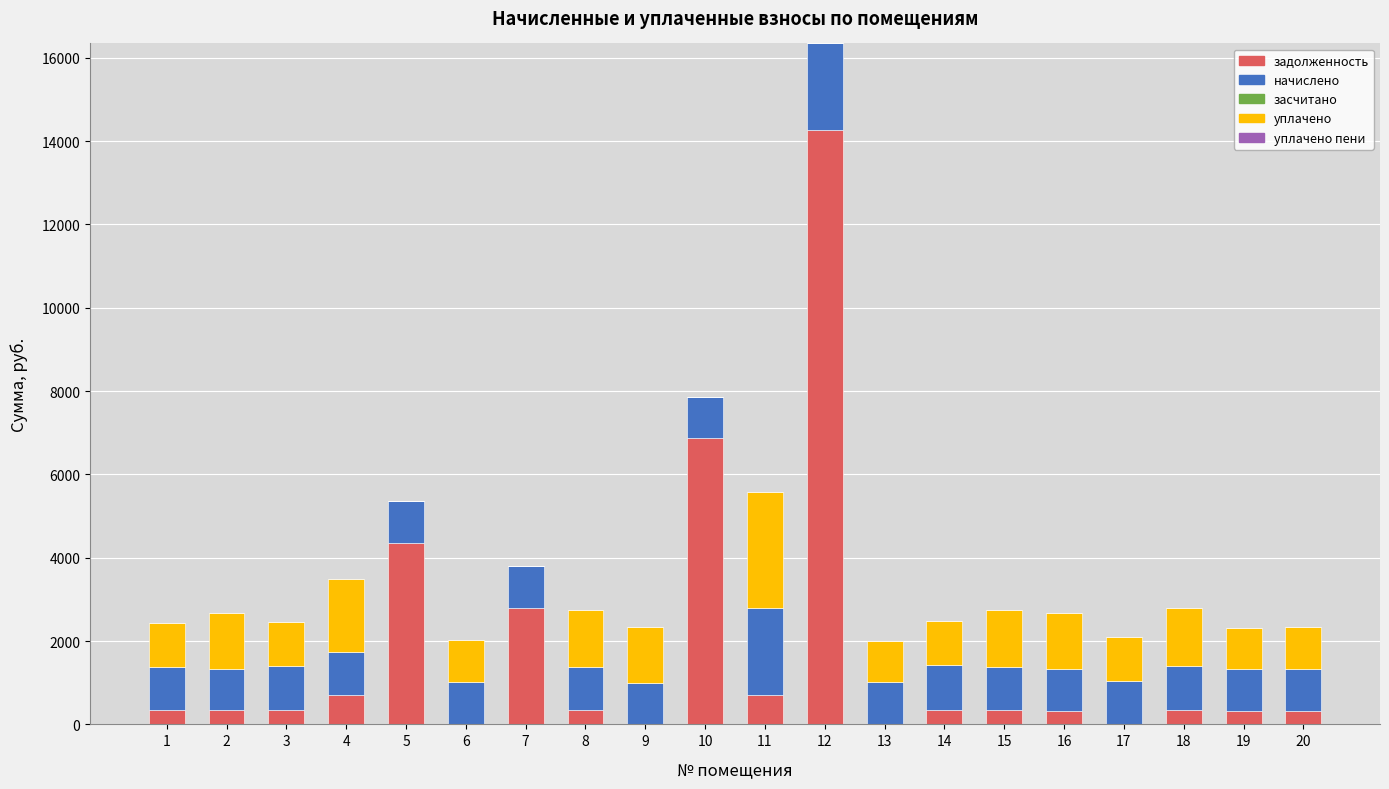

The value of задолженность at 19 is 330.6. True or false?

True